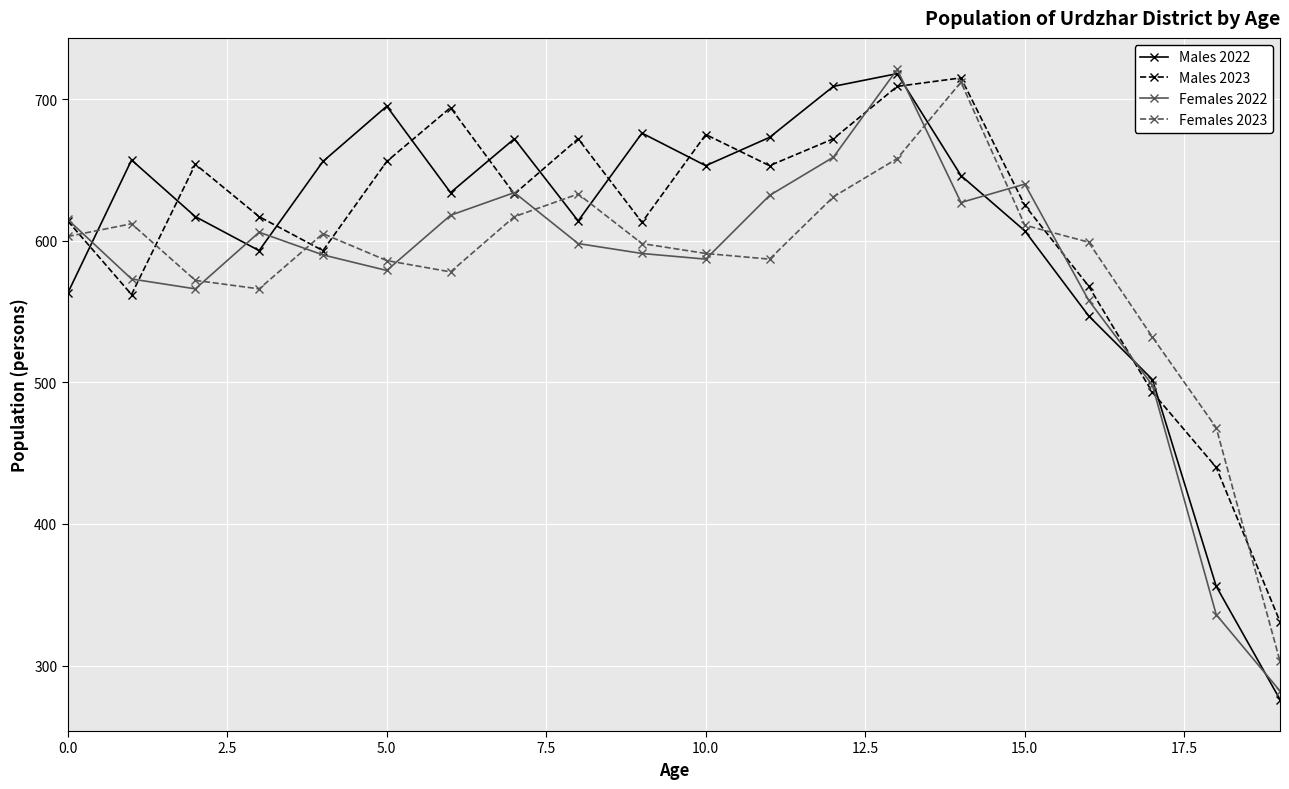

Which series has the widest spread of values?

Males 2022